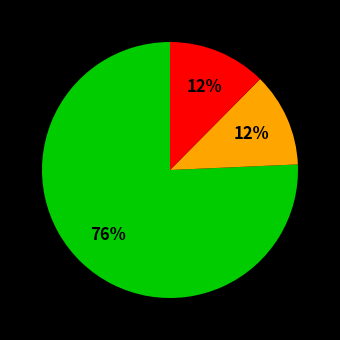

Is there a majority slice in this chart?

Yes